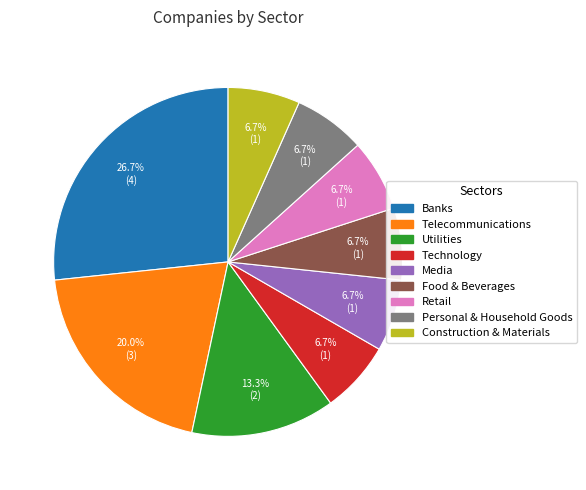

To the nearest percent, what percentage of the pie is Construction & Materials?

7%